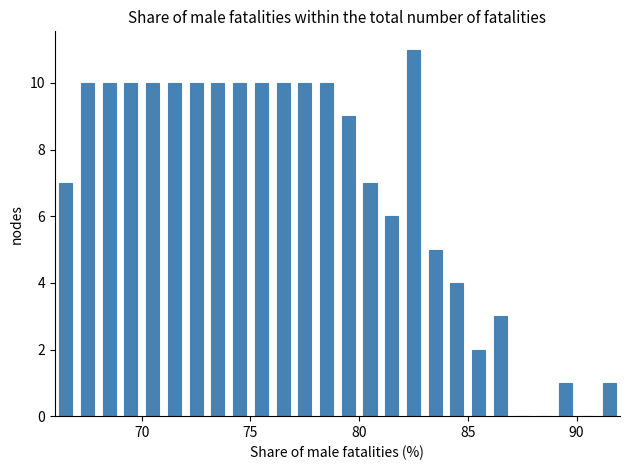

Around what value on the x-axis is the tallest bar? Give the approximate position of its centre, as read against the axis.

82.5